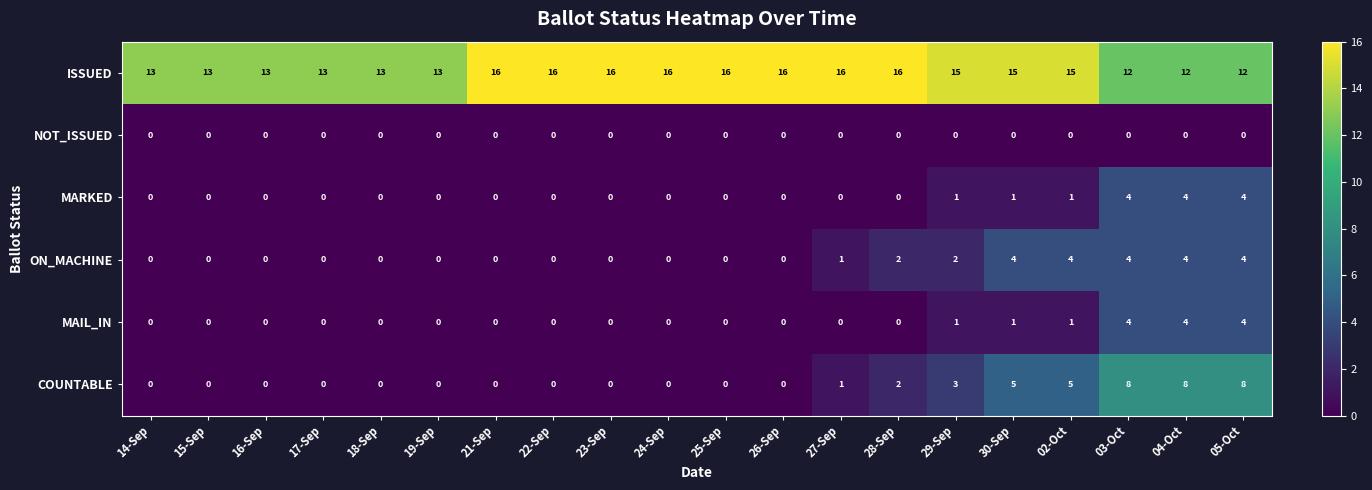

Which series has the largest range (max minus min)?

COUNTABLE